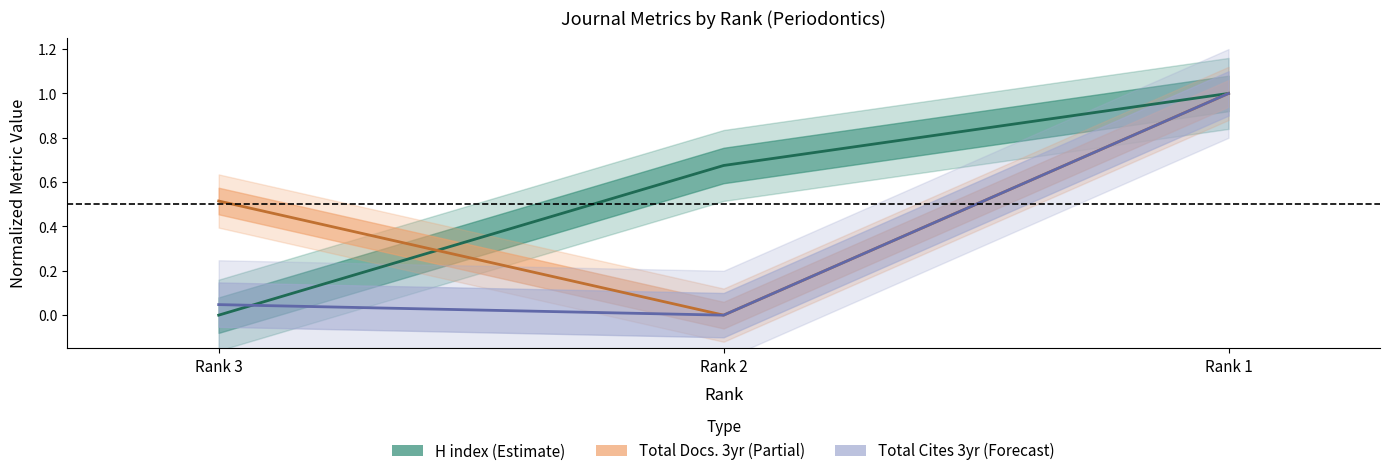

Is it true that Total Cites (3years) equals 1.0 at Rank 1?

True